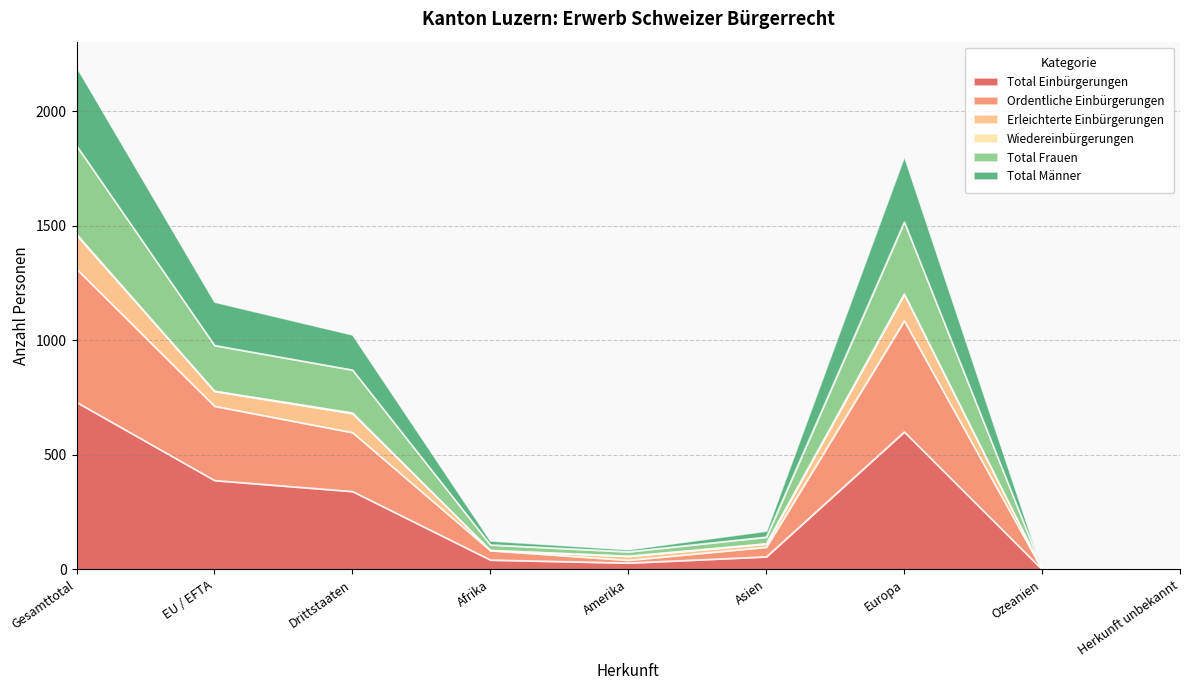

The value of Total Einbürgerungen at Europa is 601. True or false?

True